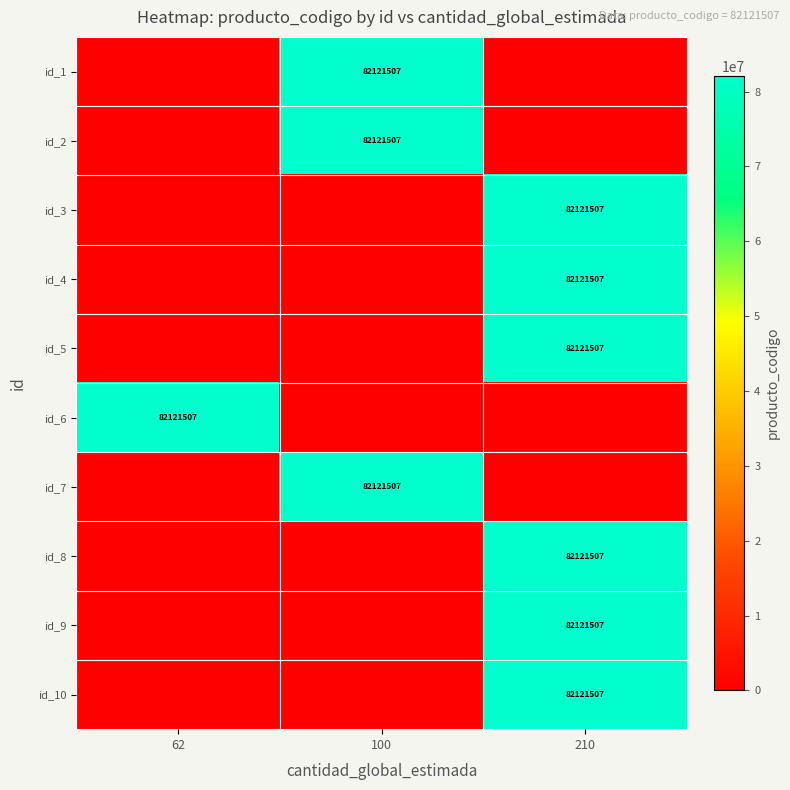

List the series in order of their peak value, lowest first.

id_1, id_2, id_3, id_4, id_5, id_6, id_7, id_8, id_9, id_10